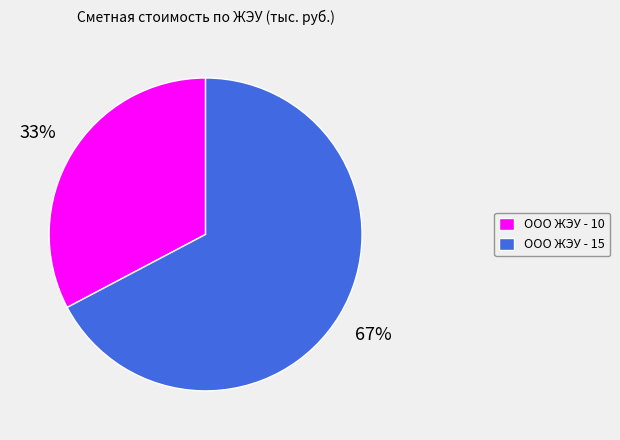

Between ООО ЖЭУ - 10 and ООО ЖЭУ - 15, which is larger?

ООО ЖЭУ - 15